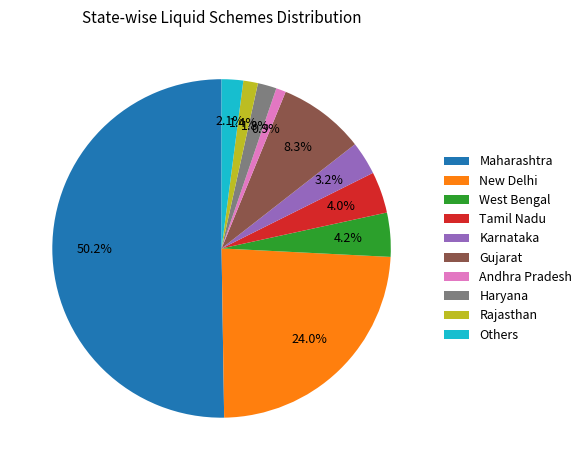

To the nearest percent, what portion does Maharashtra represent?

50%